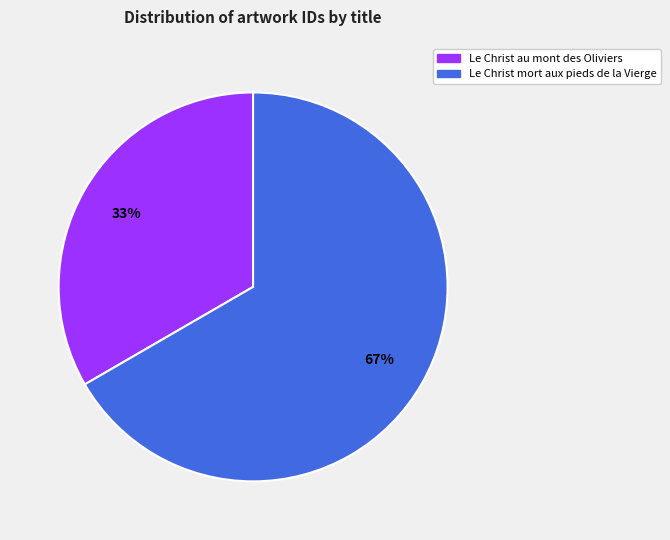

Is the sum of Le Christ au mont des Oliviers and Le Christ mort aux pieds de la Vierge greater than half?

Yes